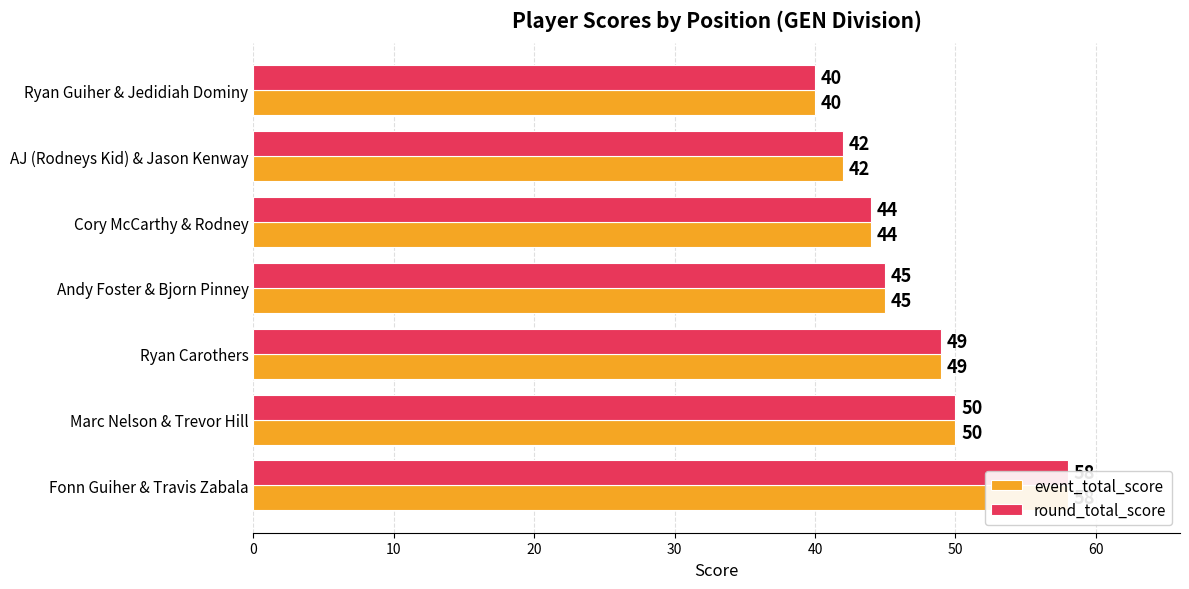

Is it true that event_total_score equals 36 at Fonn Guiher & Travis Zabala?

False